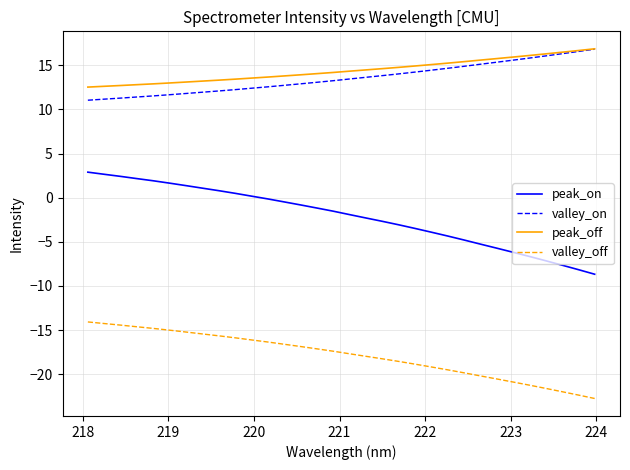

What is the maximum value shown in the chart?

16.9